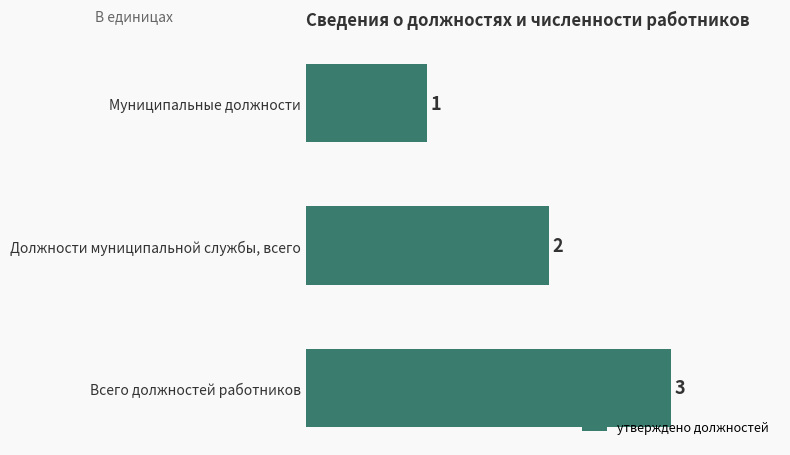

List the labels in order of value, smallest first.

Муниципальные должности, Должности муниципальной службы, всего, Всего должностей работников